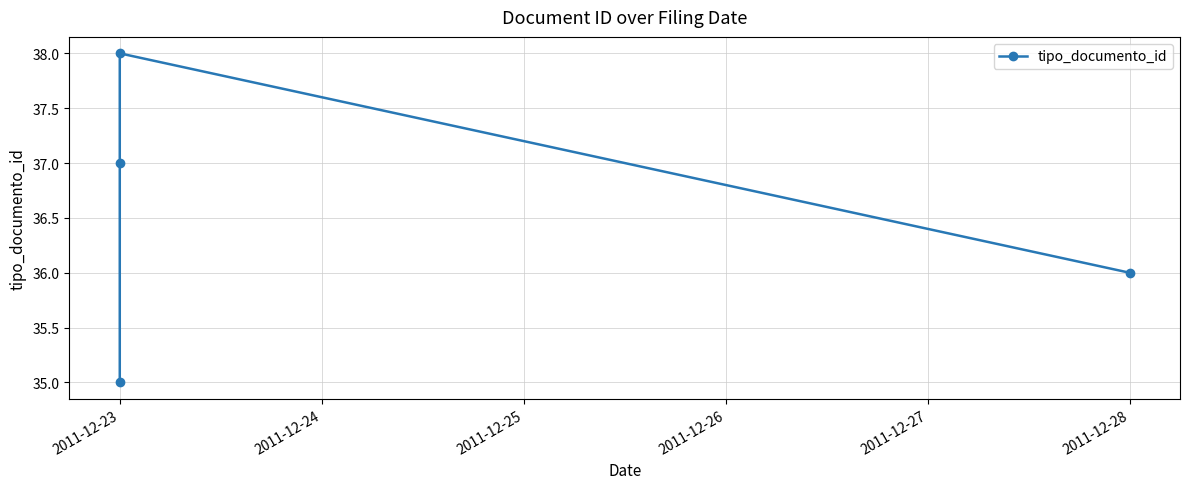

How many distinct data groups are displayed?

1